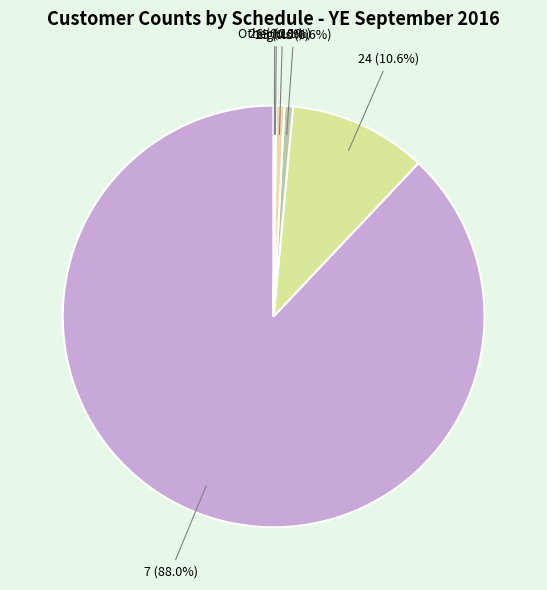

Does any single category account for the majority?

Yes